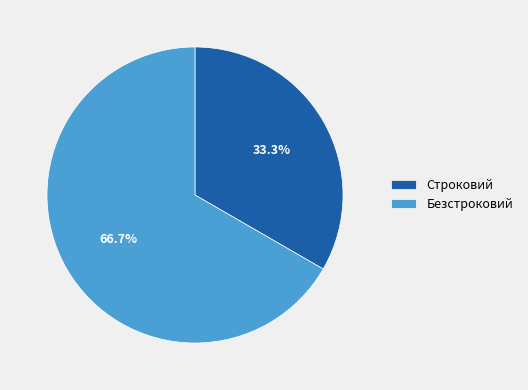

What percentage is NOT represented by Безстроковий?

33.3%